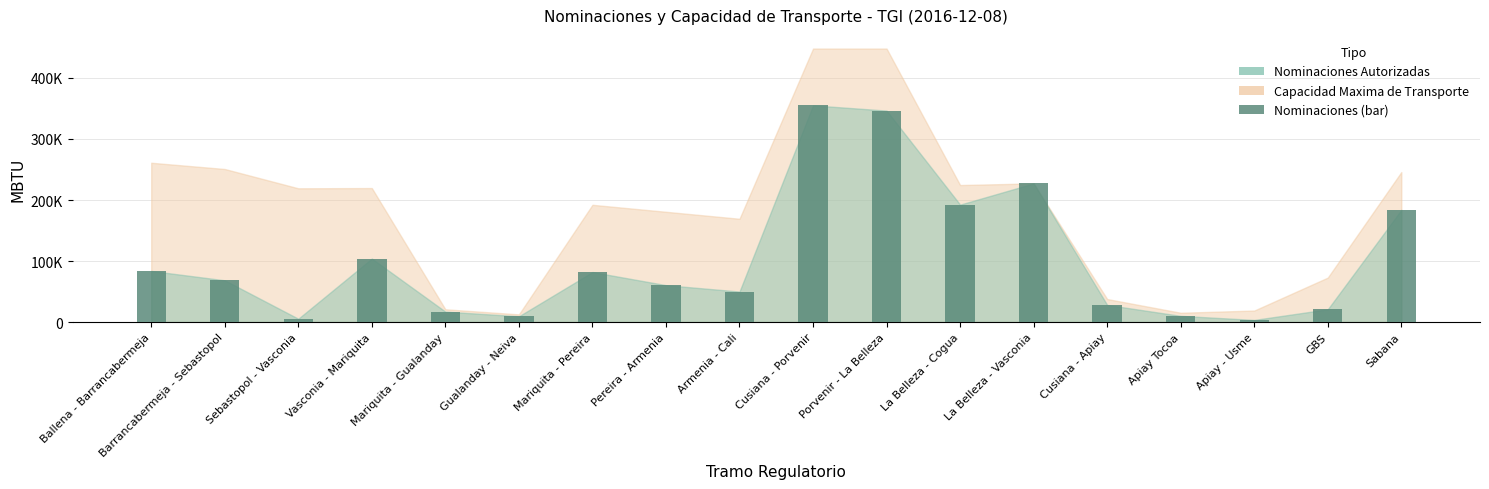

Are the bars horizontal?

No